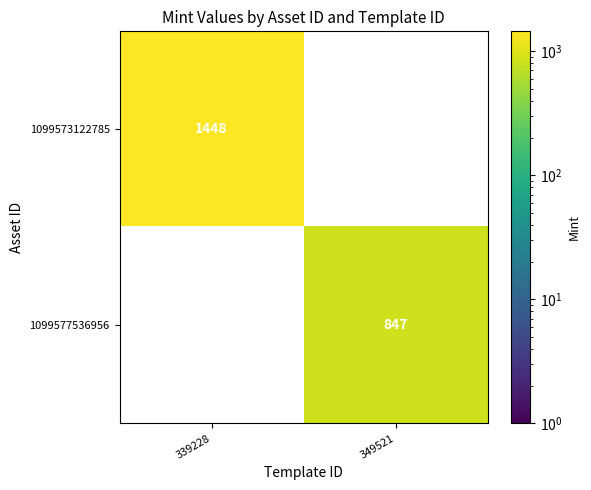

True or false: 1099573122785 has a value of 1448 at 339228.

True